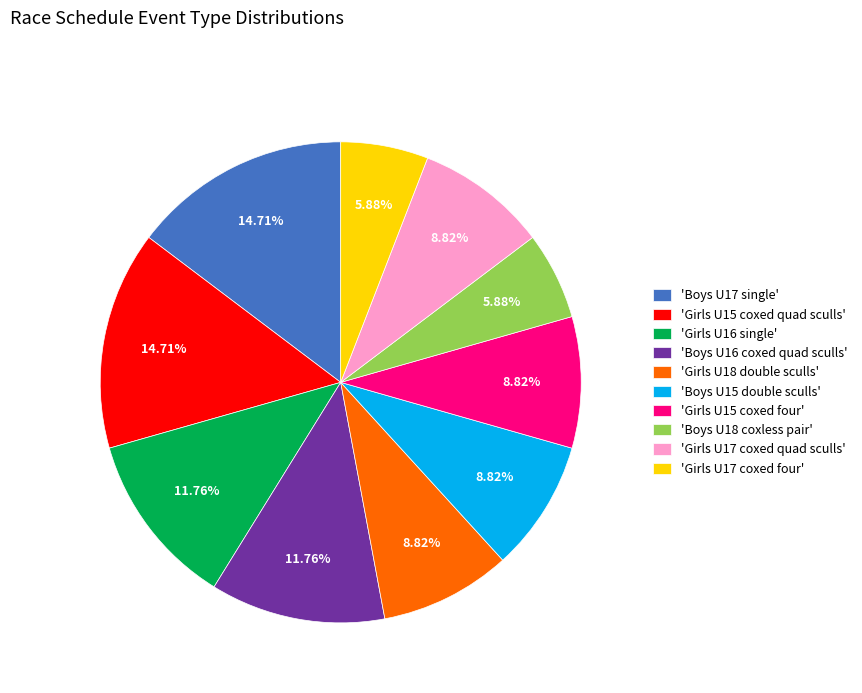

Does any single category account for the majority?

No